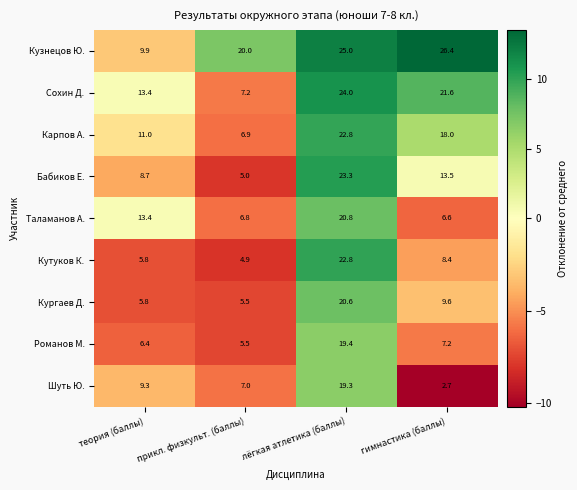

The value of Карпов А. at гимнастика (баллы) is 3.7. True or false?

False